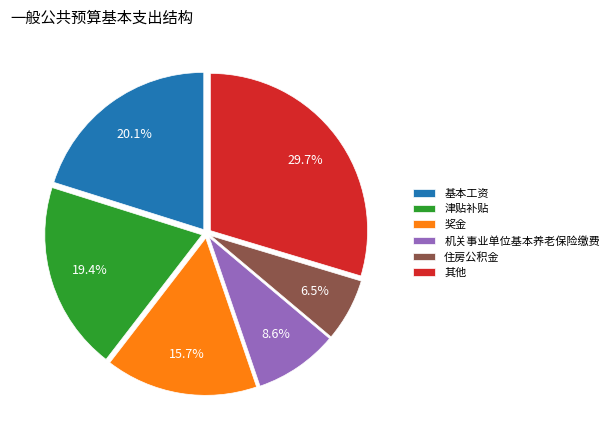

Rank the categories by value from highest to lowest.

其他, 基本工资, 津贴补贴, 奖金, 机关事业单位基本养老保险缴费, 住房公积金